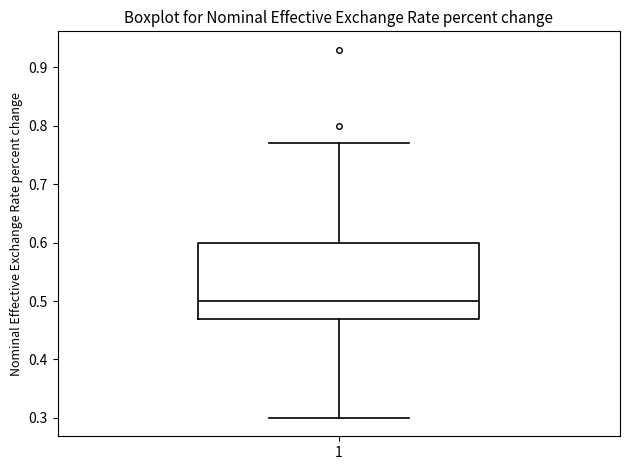

Where does the lower whisker of the box at x = 1 end on the y-axis? The values are not printed on the chart, so give them approximately, as read against the axis.

0.30